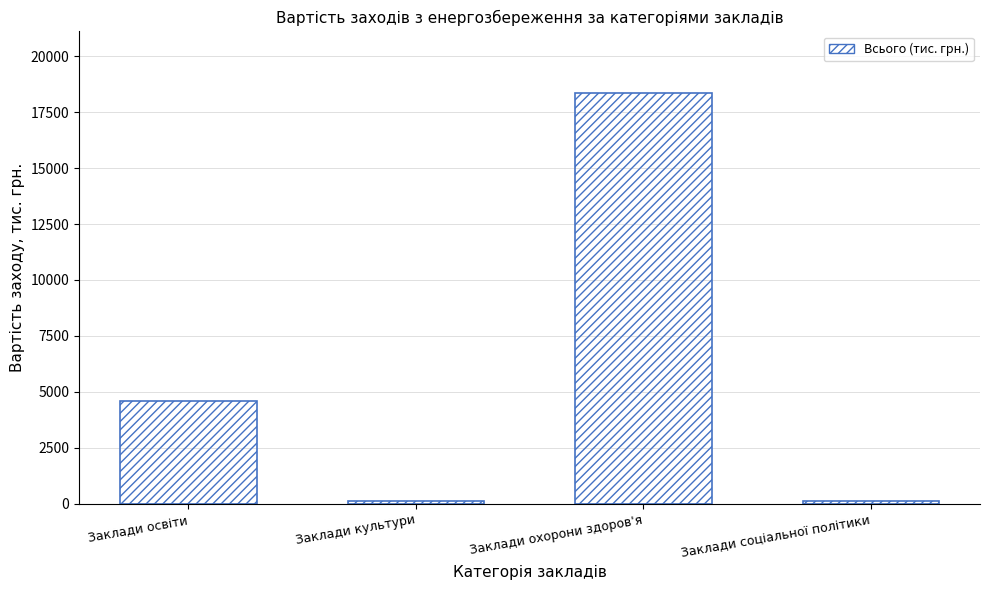

Which label corresponds to the largest value in the chart?

Заклади охорони здоров'я